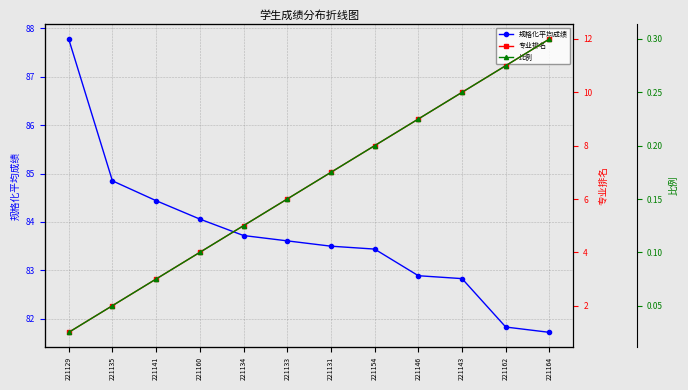

Which series has the largest range (max minus min)?

专业排名